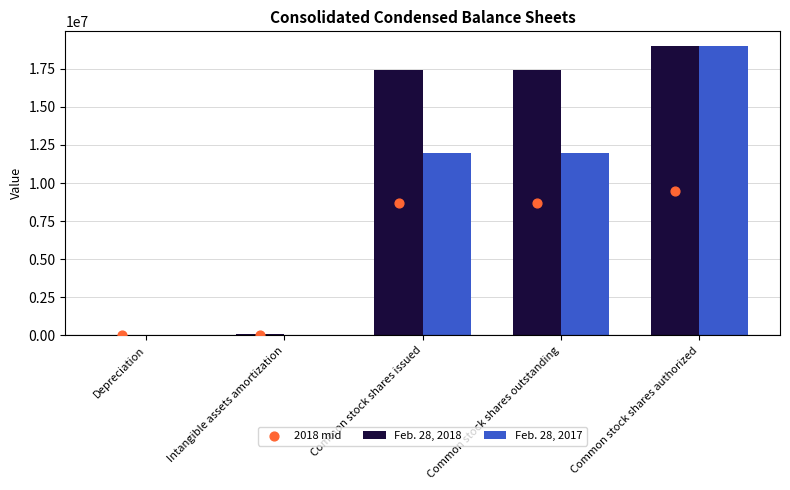

Is the value of Feb. 28, 2018 at Common stock shares outstanding greater than the value of Feb. 28, 2017 at Intangible assets amortization?

Yes